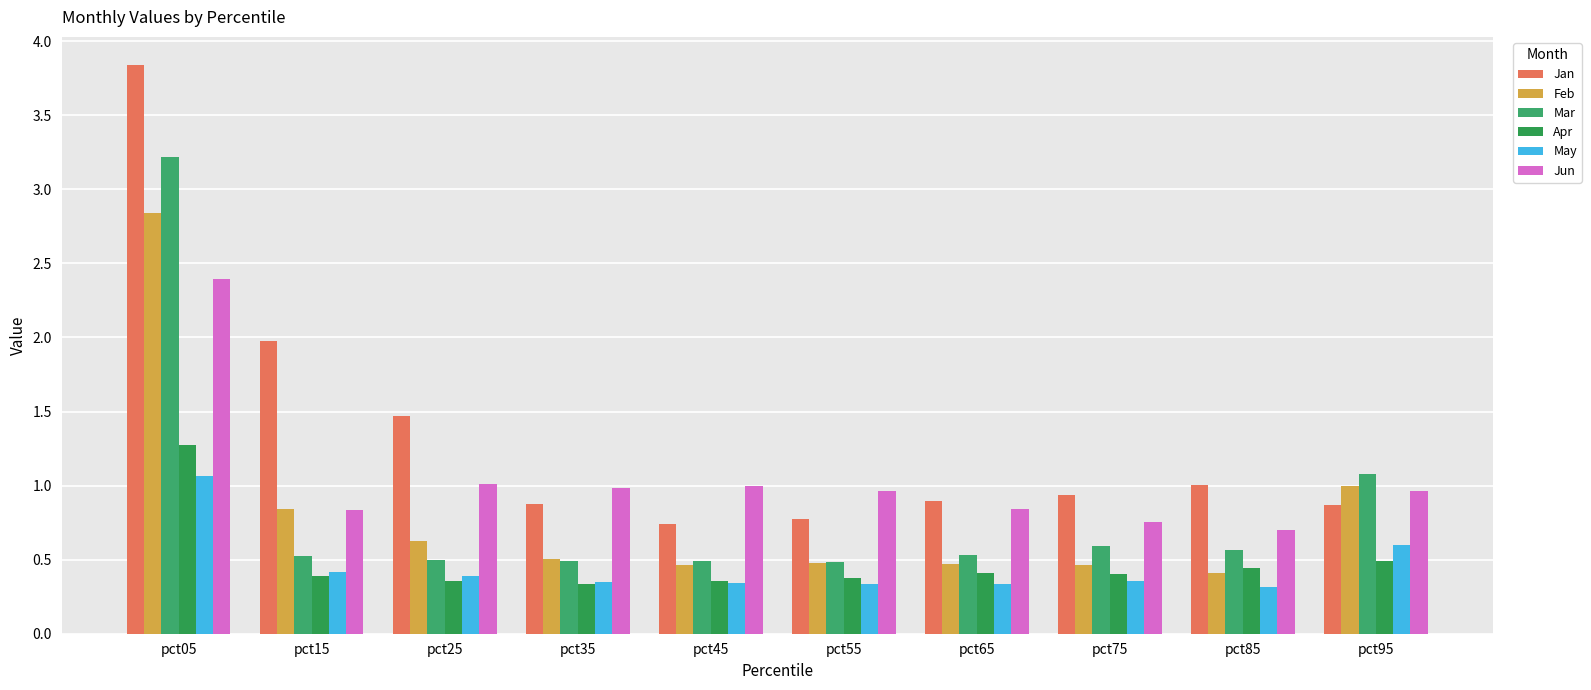

What is the value of the Mar bar at the 1st from the left?

3.2